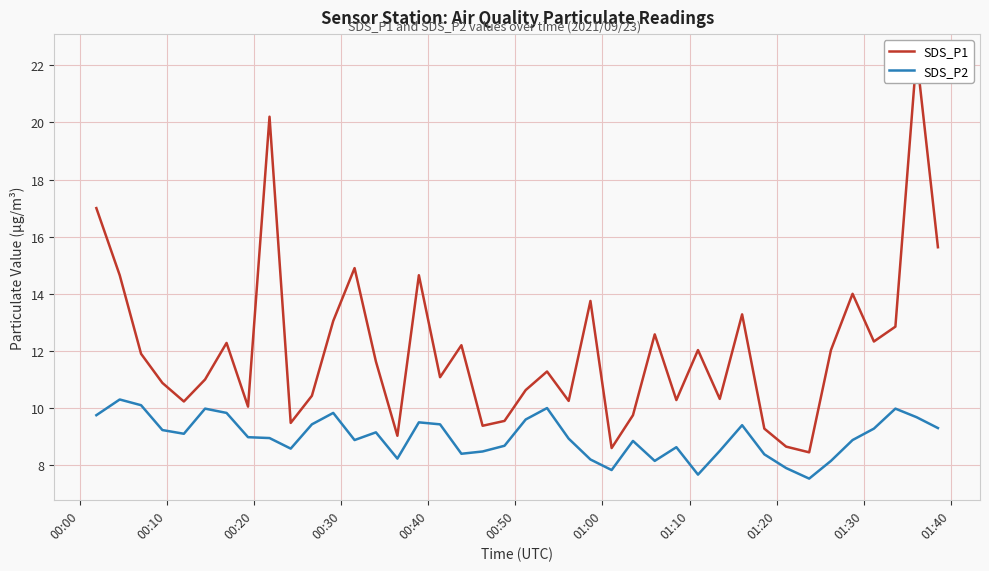

What is the minimum value for SDS_P2?

7.5